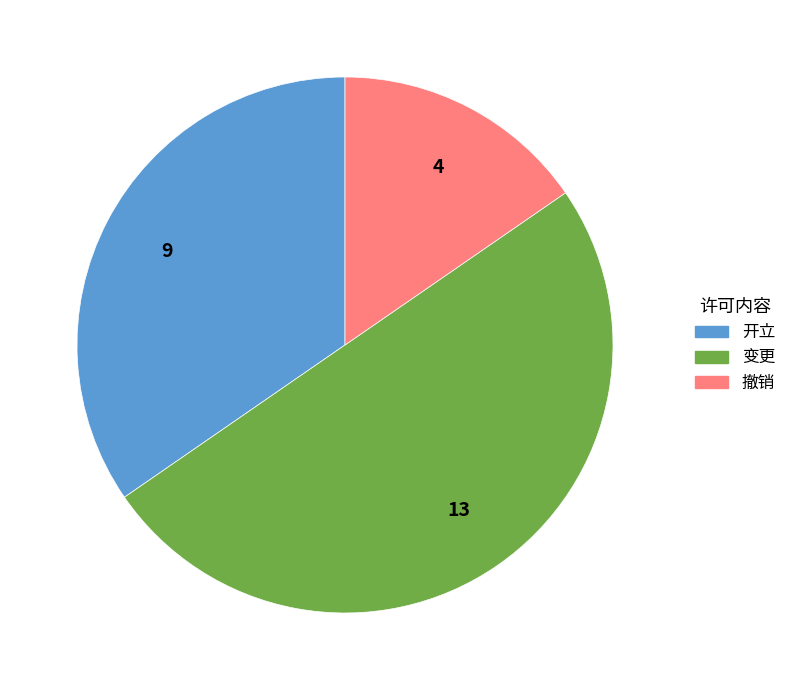

The 撤销 slice represents 3% of the pie. True or false?

False